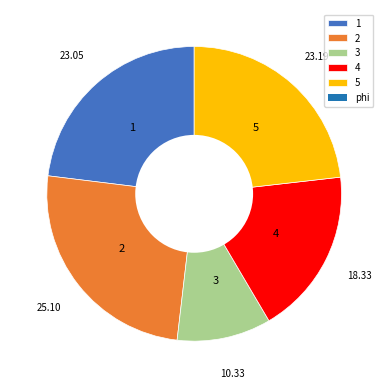

Is 4 the majority of the pie?

No